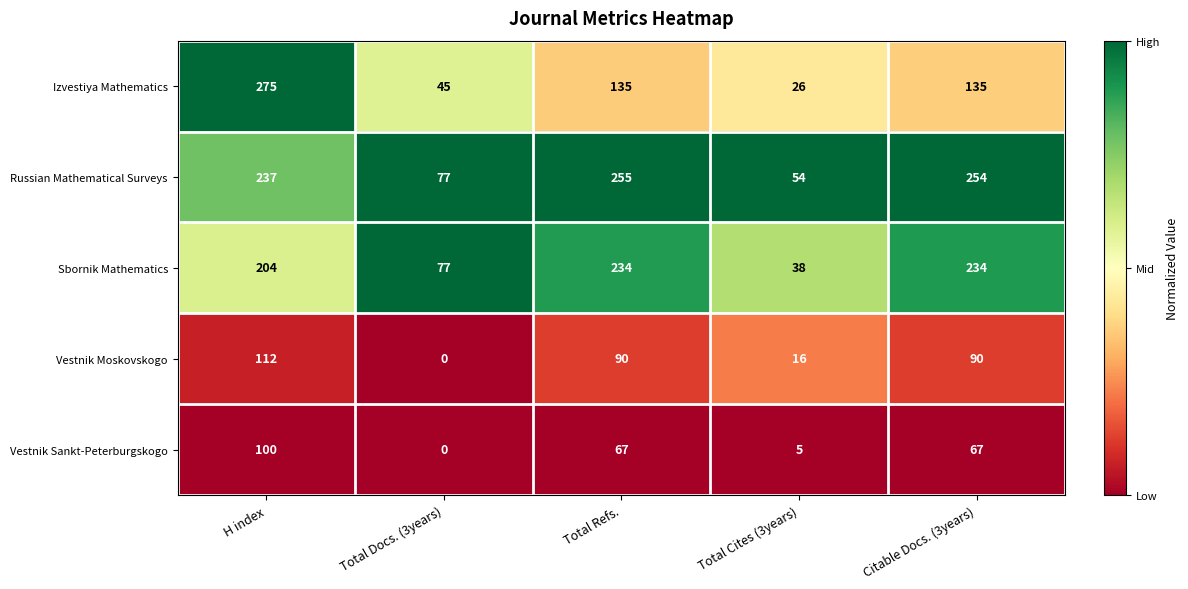

What is the spread (max minus min) of values at H index?

175